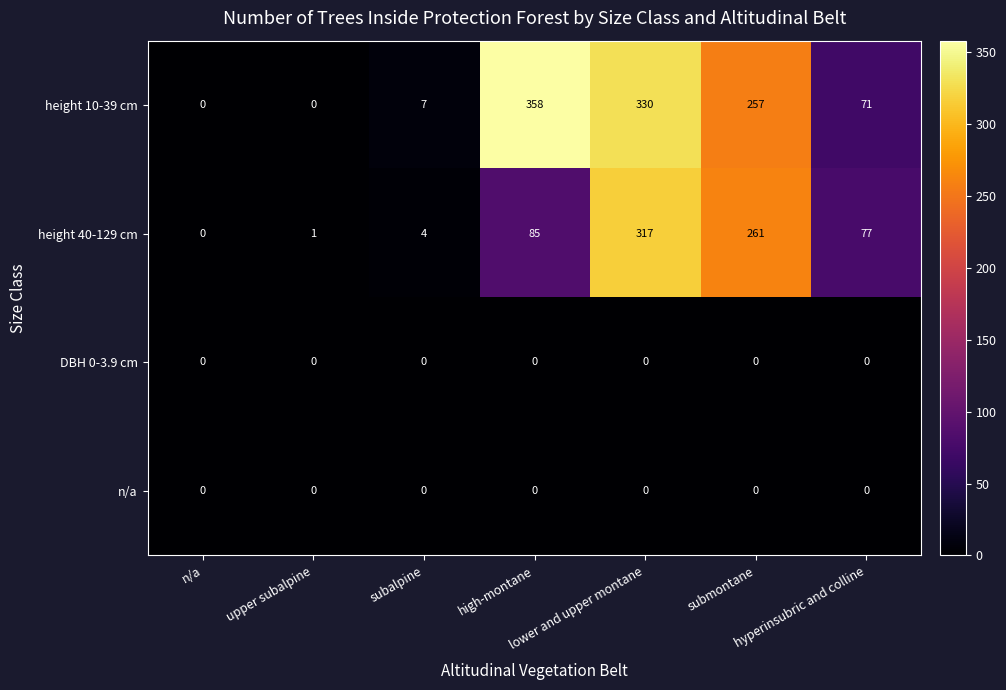

Which series has the largest total across all categories?

height 10-39 cm